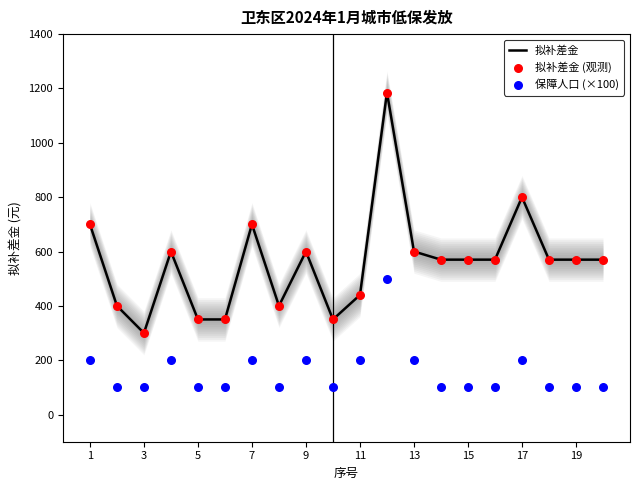

Which series has the largest total across all categories?

拟补差金